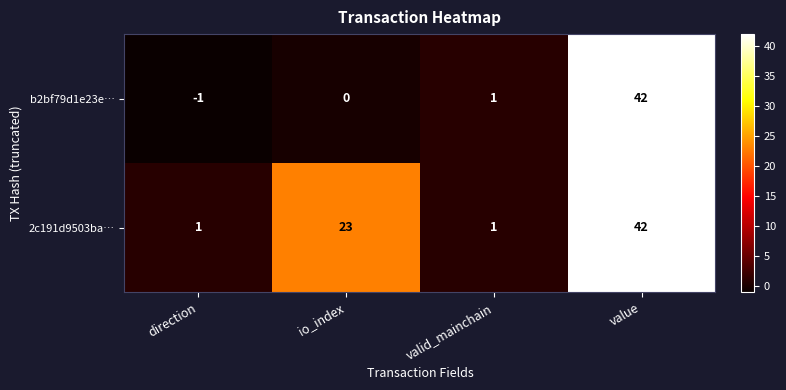

Reading left to right, what are all the values shown in this chart?

b2bf79d1e23e…: -1	0	1	42
2c191d9503ba…: 1	23	1	42